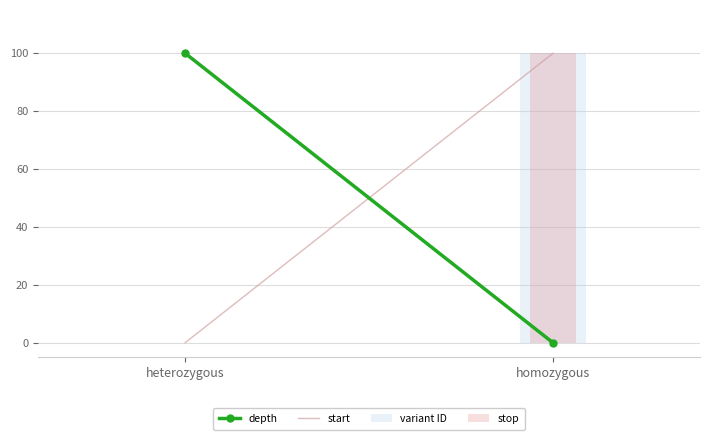

What is the label of the 1st bar from the right?

homozygous